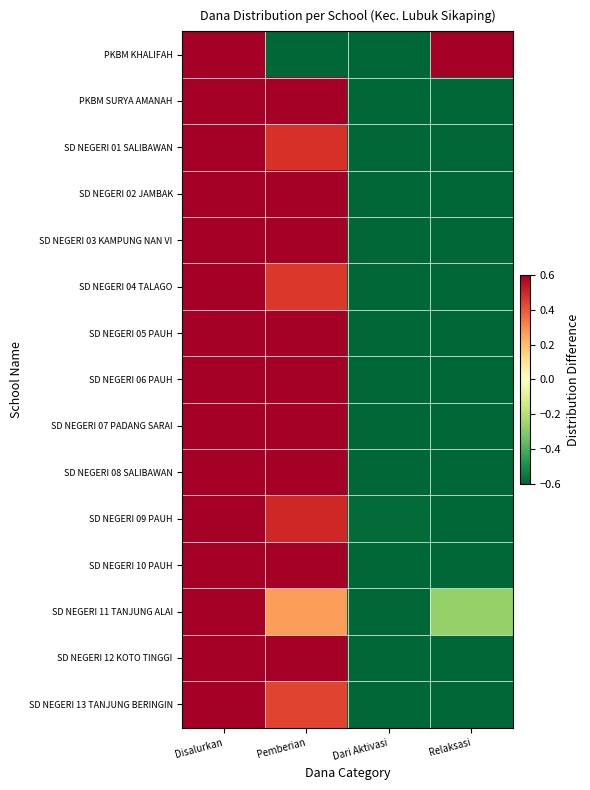

What is the maximum value shown in the chart?

1.0